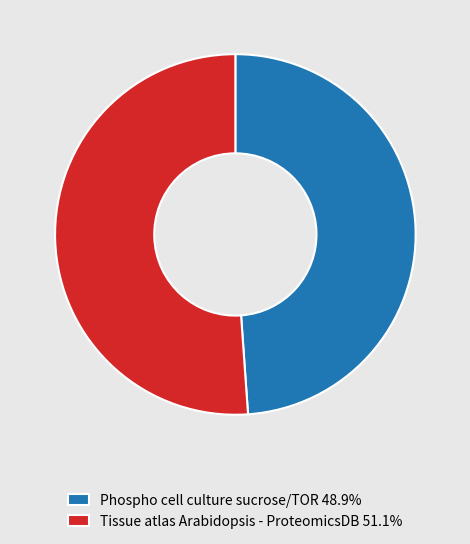

Does Tissue atlas Arabidopsis - ProteomicsDB 51.1% represent more than half of the total?

Yes